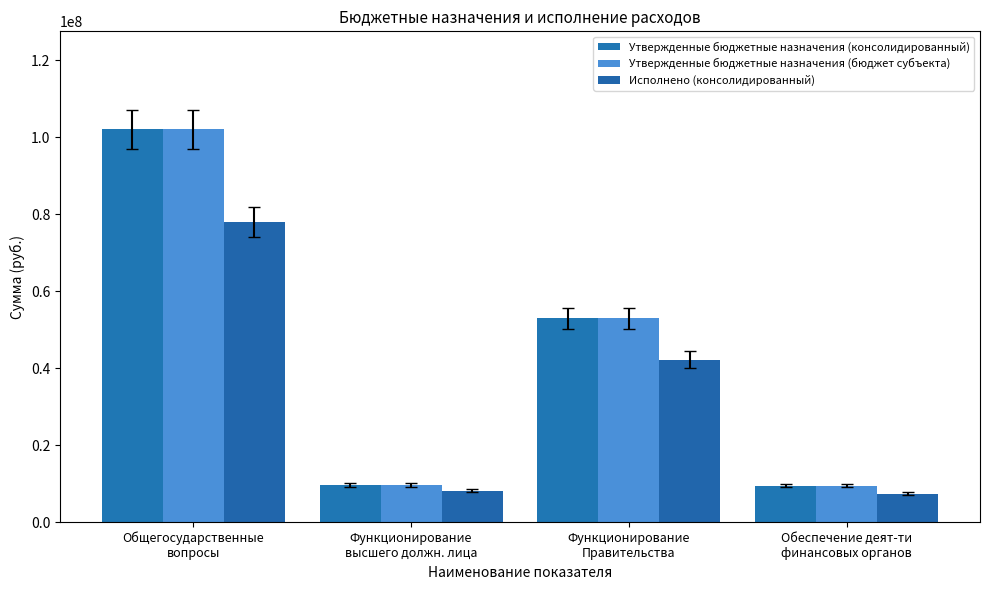

At which label does Исполнено (консолидированный) reach its minimum?

Обеспечение деят-ти
финансовых органов